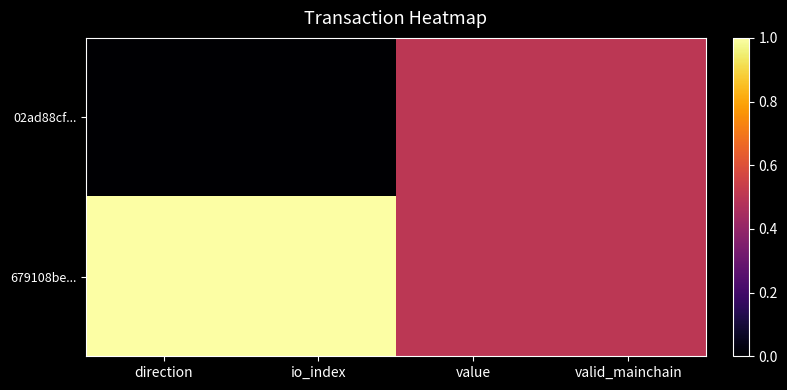

Reading left to right, list all the values displayed in this chart.

02ad88cf...: direction=0.0	io_index=0.0	value=0.5	valid_mainchain=0.5
679108be...: direction=1.0	io_index=1.0	value=0.5	valid_mainchain=0.5